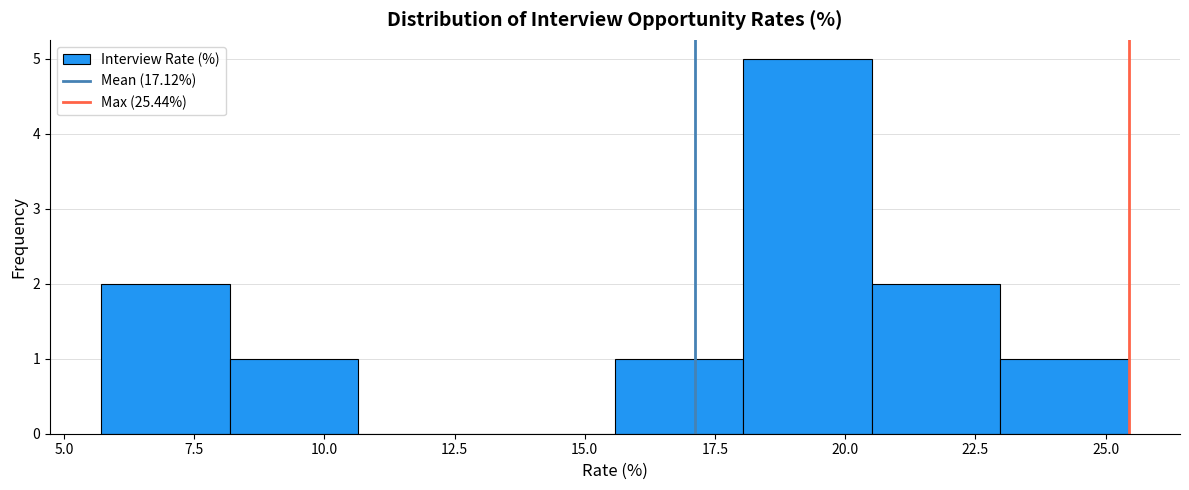

Reading left to right, transcribe this chart: for each bar, give the range it covers on the x-axis and its height. Neither the bar edges nor the heights are printed on the chart, so give them approximately, as read against the axes.

5.5 to 8.0: 2
8.0 to 10.5: 1
10.5 to 13.0: 0
13.0 to 15.5: 0
15.5 to 18.0: 1
18.0 to 20.5: 5
20.5 to 23.0: 2
23.0 to 25.5: 1